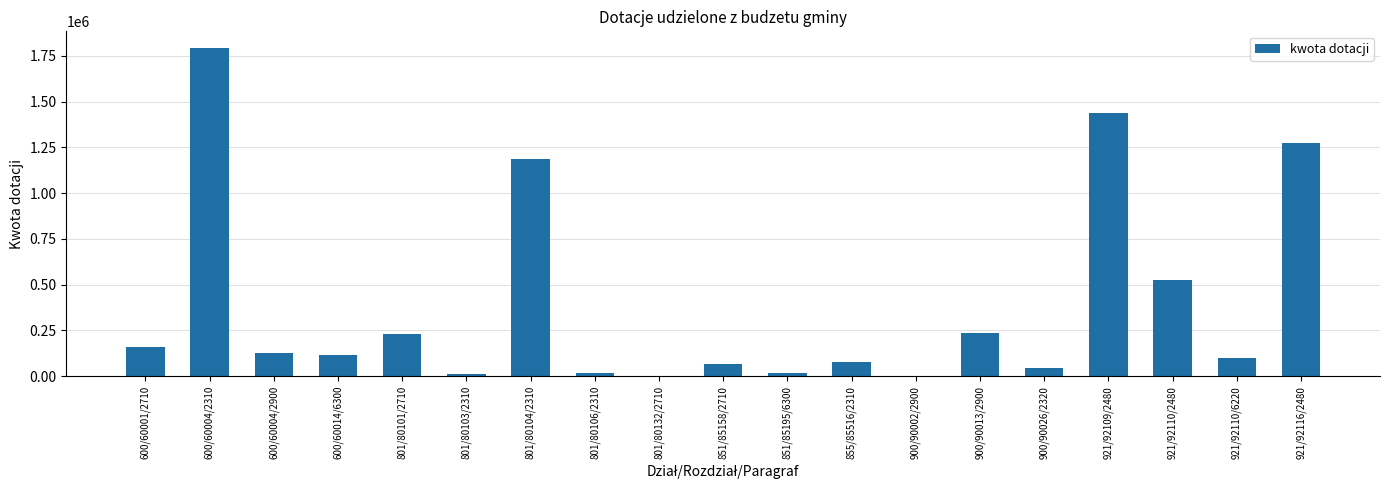

What is the change in value from 851/85195/6300 to 900/90002/2900?

-16733.9